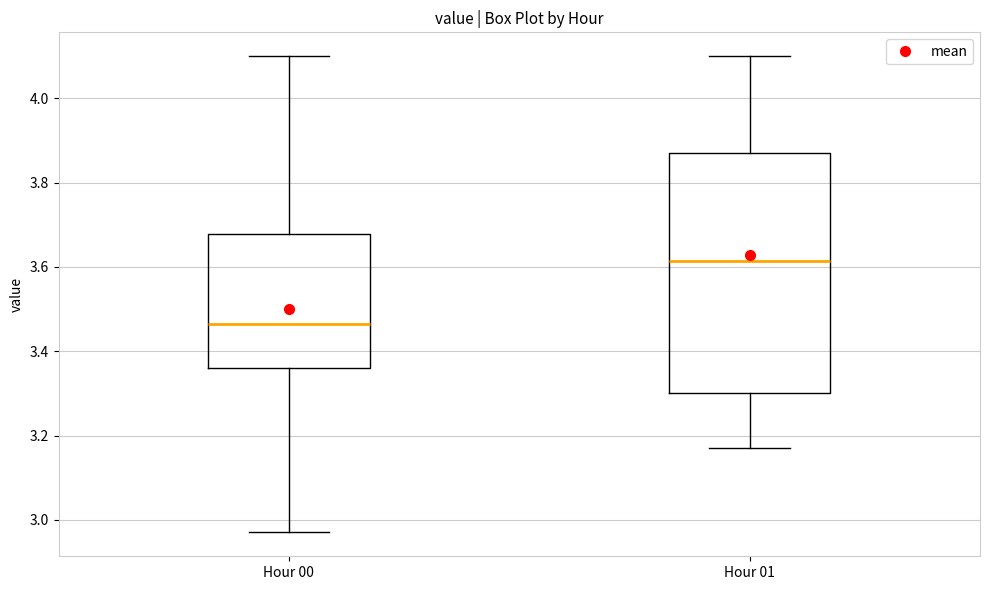

Reading left to right, read every box against the y-axis: the position of its median line, the range the box covers, and the ends of its whiskers. The values are not printed on the chart, so give them approximately, as read against the axis.

Hour 00: median 3.46, box 3.36 to 3.68, whiskers 2.98 to 4.10
Hour 01: median 3.62, box 3.30 to 3.88, whiskers 3.18 to 4.10